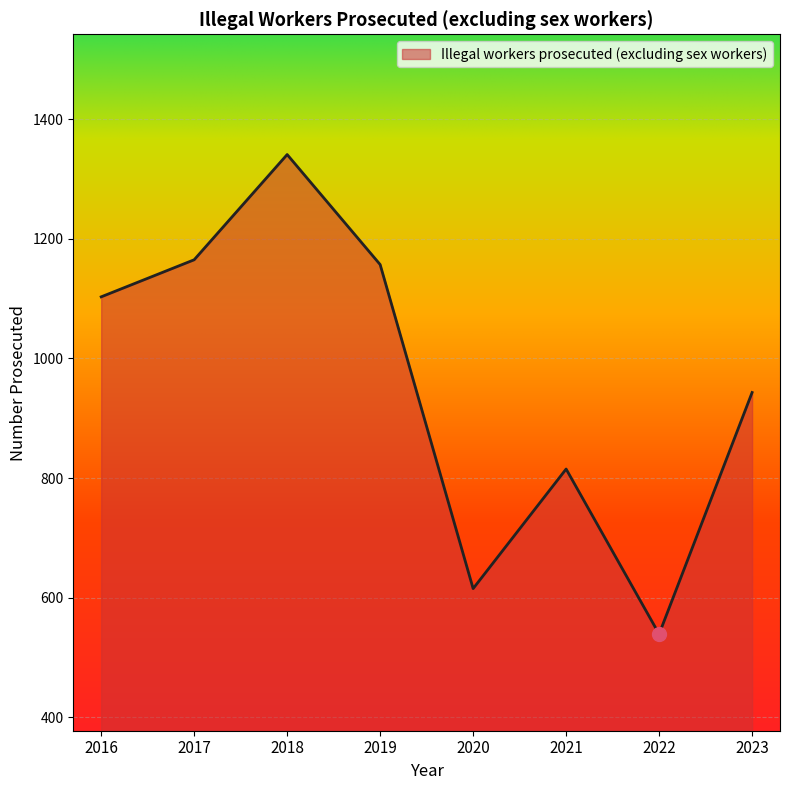

The chart shows a value of 1302 at 2021. True or false?

False